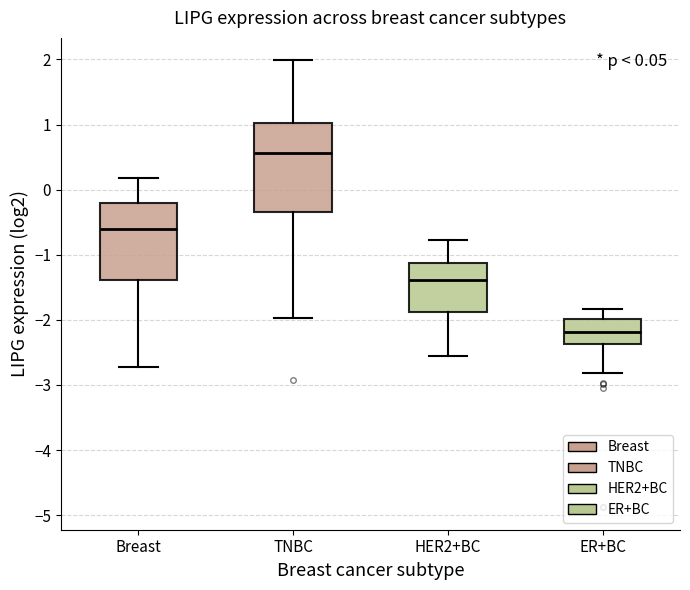

Which box has the highest median line?

TNBC